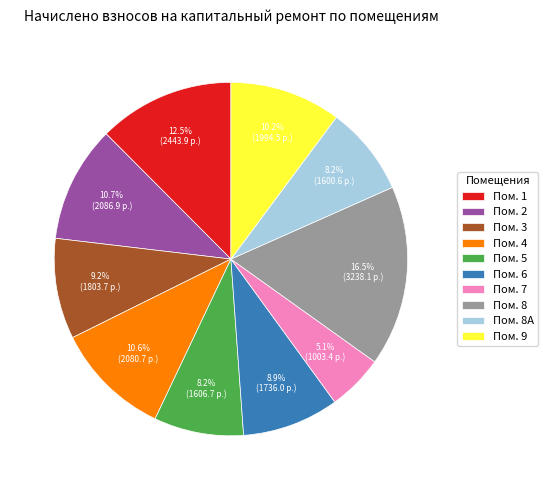

Count the number of slices in the pie.

10